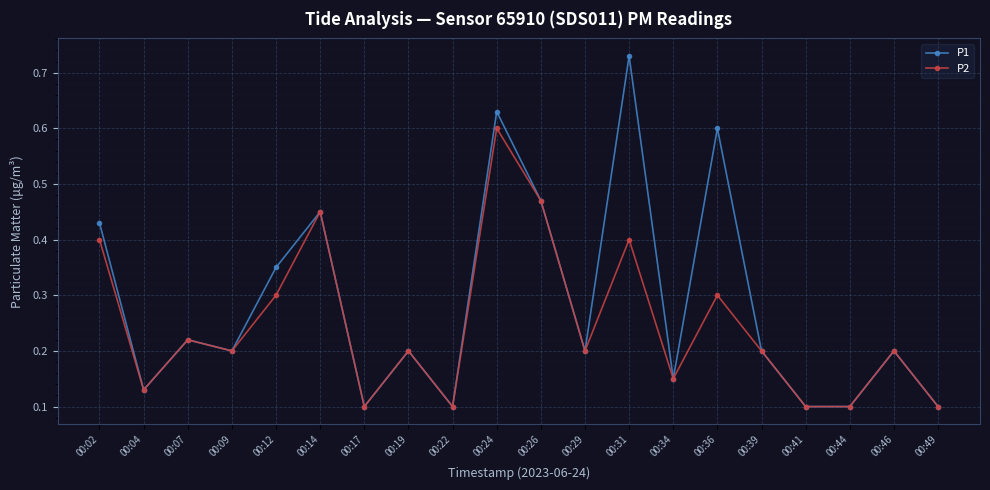

Where is the first local maximum for P1?

00:07